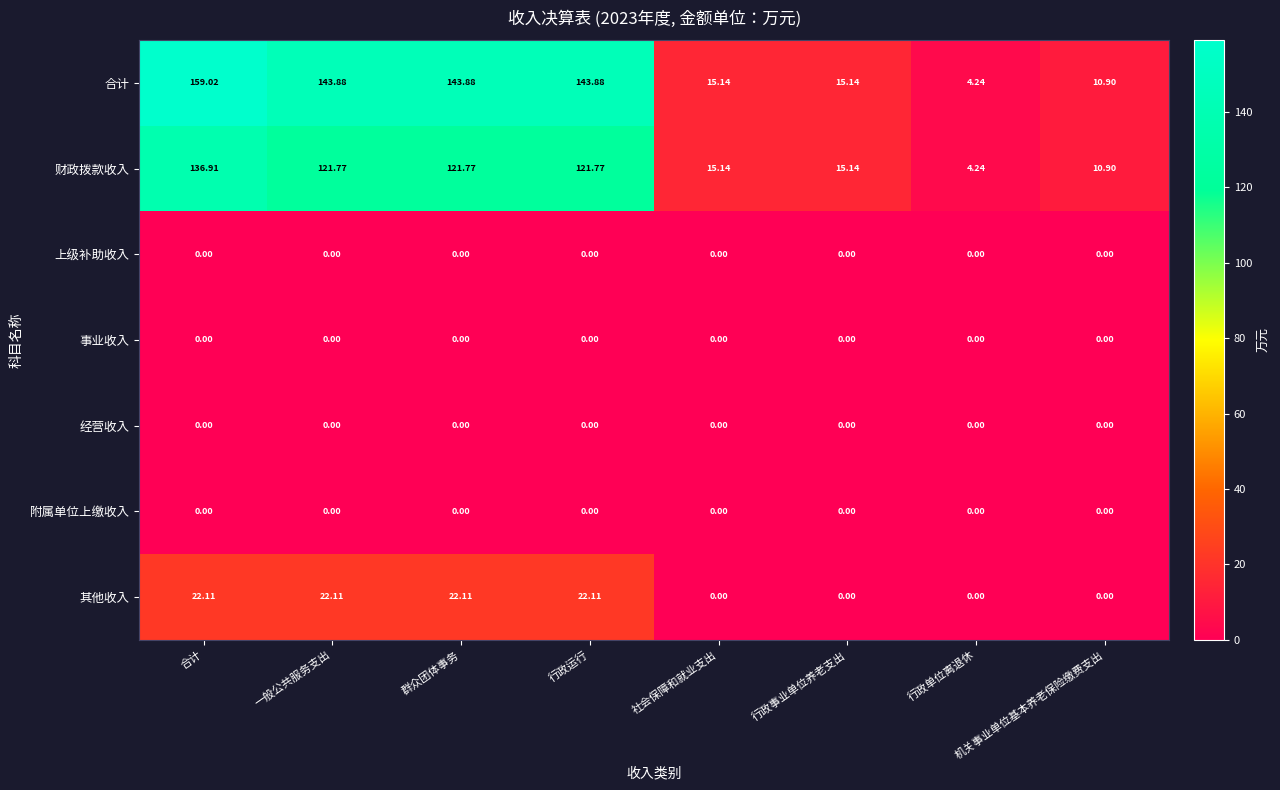

Where does the 其他收入 series first go above 22?

合计